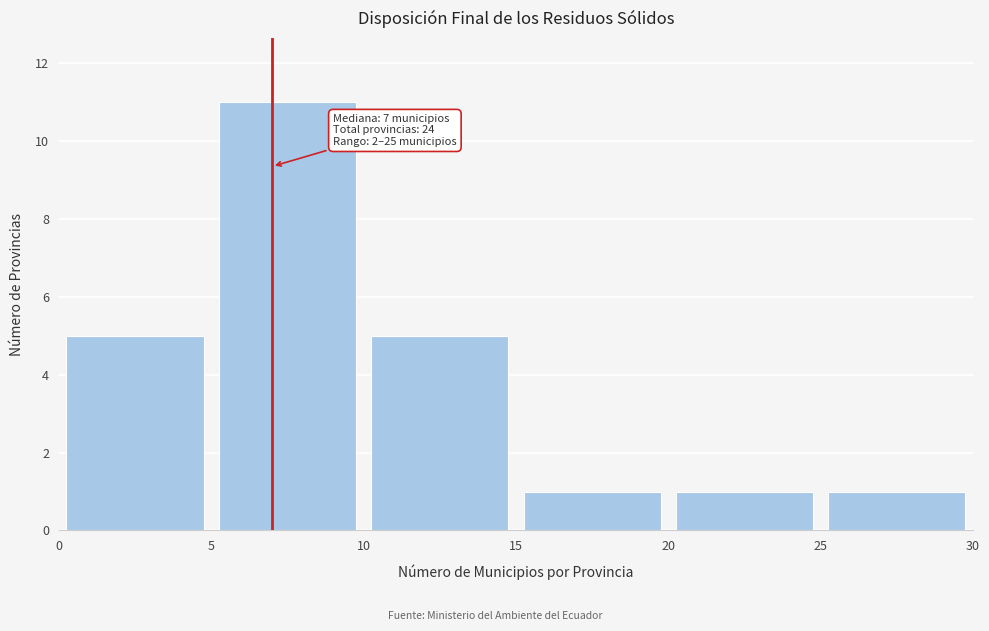

Over which range of the x-axis is the bar tallest?

5 to 10